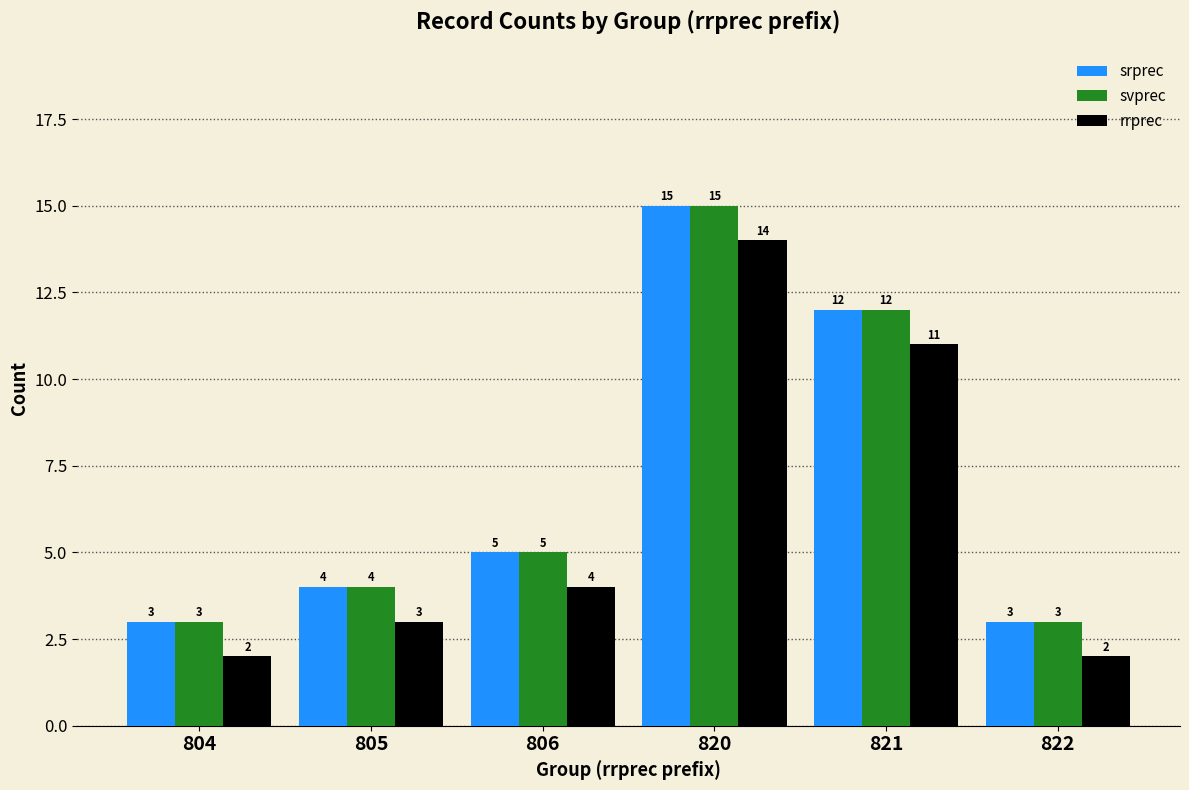

How many bars are there in each group?

3